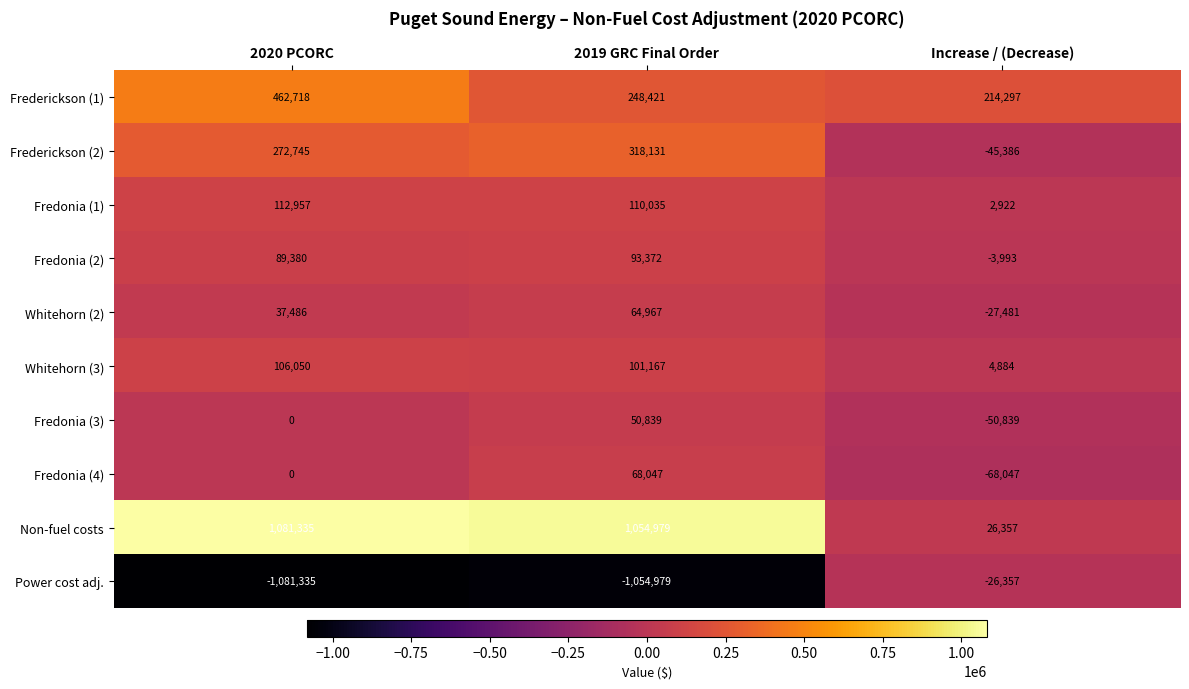

Reading left to right, what are all the values shown in this chart?

Frederickson (1): 462718	248421	214297
Frederickson (2): 272745	318131	-45386
Fredonia (1): 112957	110035	2922
Fredonia (2): 89380	93372	-3993
Whitehorn (2): 37486	64967	-27481
Whitehorn (3): 106050	101167	4884
Fredonia (3): 0	50839	-50839
Fredonia (4): 0	68047	-68047
Non-fuel costs: 1081335	1054979	26357
Power cost adj.: -1081335	-1054979	-26357